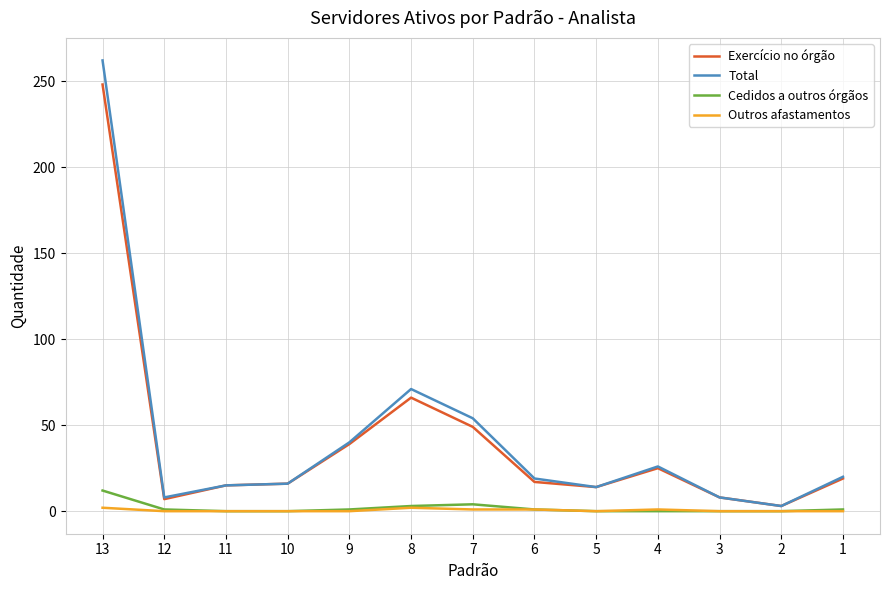

What is the maximum value for Total?

262